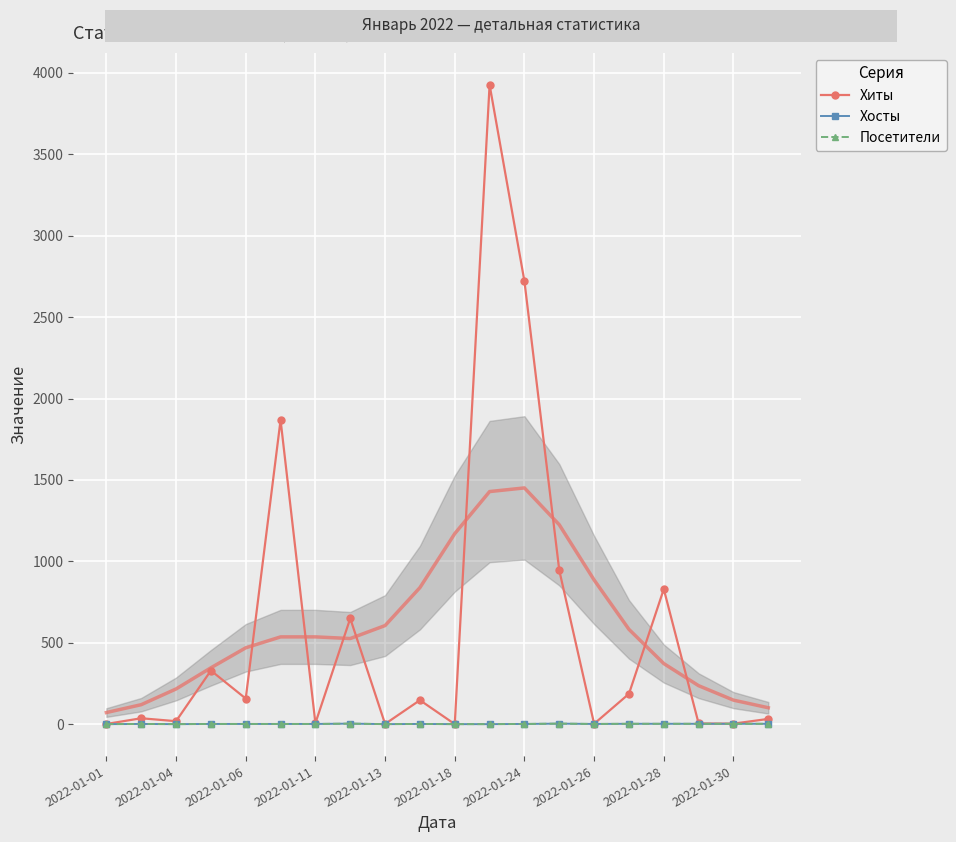

At which category does Посетители reach its first local valley?

2022-01-04